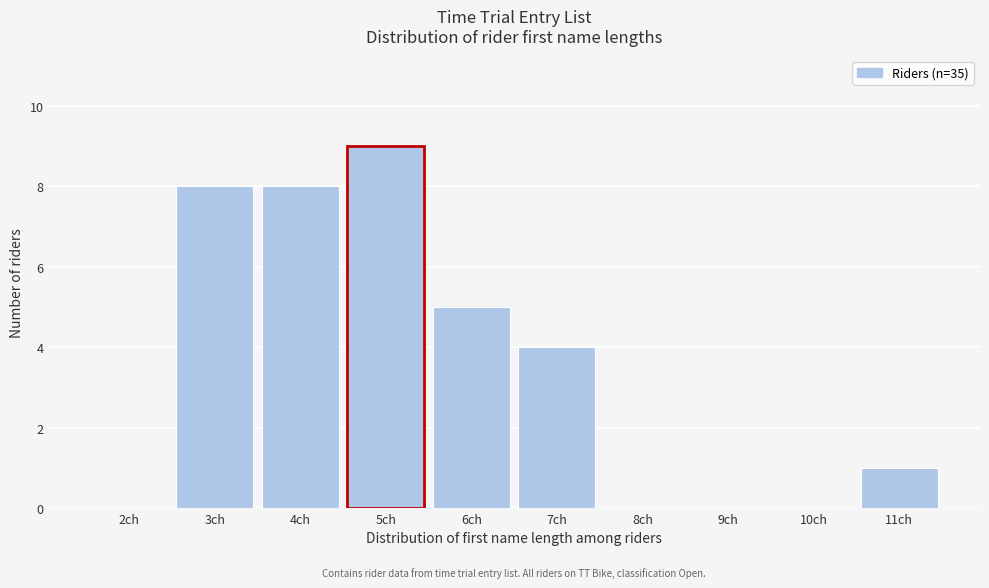

Reading left to right, extract all data points from this chart.

2ch=0	3ch=8	4ch=8	5ch=9	6ch=5	7ch=4	8ch=0	9ch=0	10ch=0	11ch=1